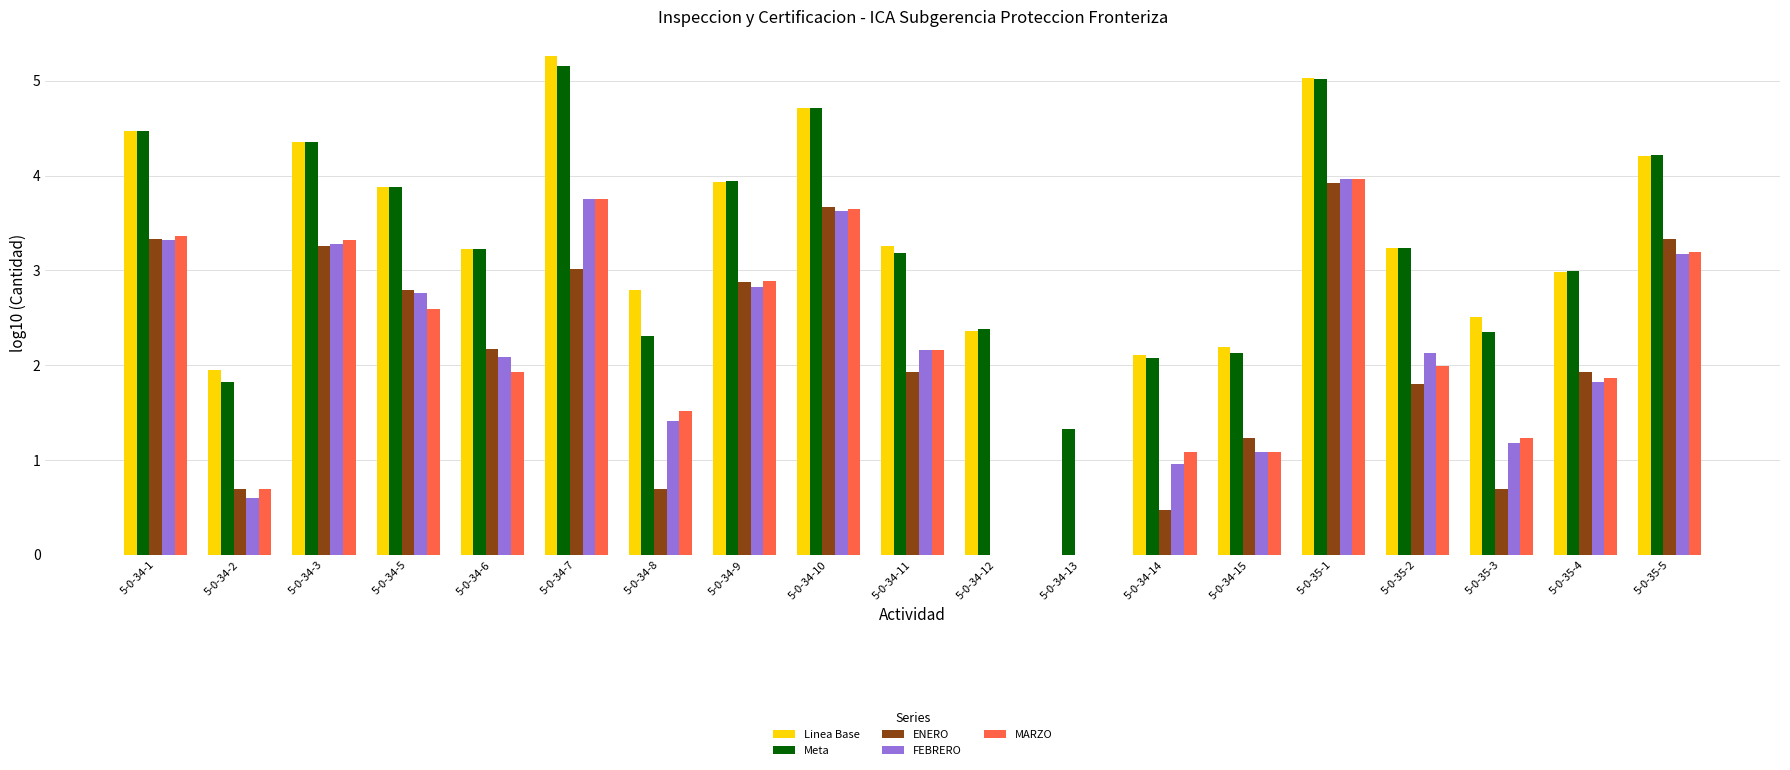

Reading right to left, list all the values displayed in this chart.

Linea Base: 4.2	3.0	2.5	3.2	5.0	2.2	2.1	0.0	2.4	3.3	4.7	3.9	2.8	5.3	3.2	3.9	4.4	1.9	4.5
Meta: 4.2	3.0	2.4	3.2	5.0	2.1	2.1	1.3	2.4	3.2	4.7	3.9	2.3	5.2	3.2	3.9	4.4	1.8	4.5
ENERO: 3.3	1.9	0.7	1.8	3.9	1.2	0.5	0.0	0.0	1.9	3.7	2.9	0.7	3.0	2.2	2.8	3.3	0.7	3.3
FEBRERO: 3.2	1.8	1.2	2.1	4.0	1.1	1.0	0.0	0.0	2.2	3.6	2.8	1.4	3.7	2.1	2.8	3.3	0.6	3.3
MARZO: 3.2	1.9	1.2	2.0	4.0	1.1	1.1	0.0	0.0	2.2	3.6	2.9	1.5	3.8	1.9	2.6	3.3	0.7	3.4